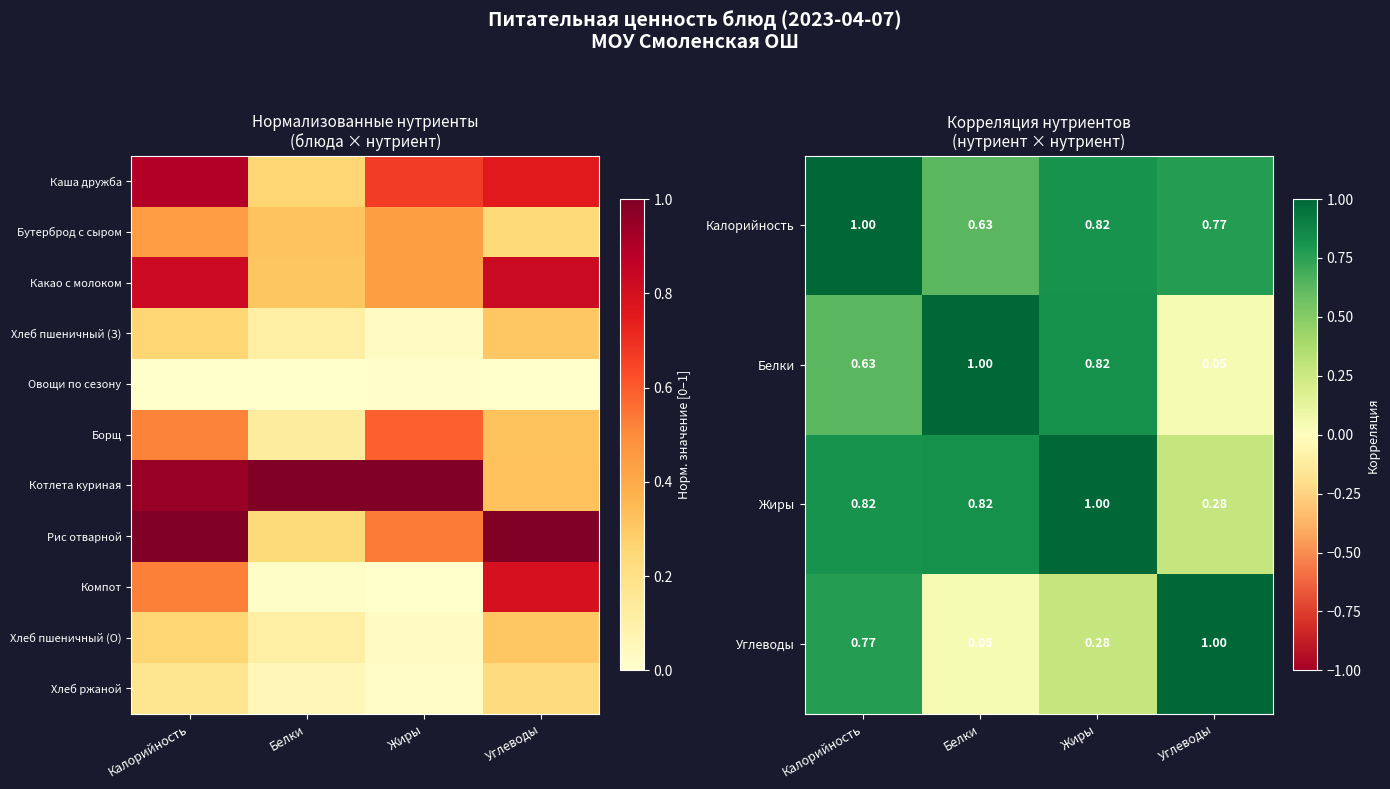

Is it true that Калорийность equals 1.2 at Жиры?

False